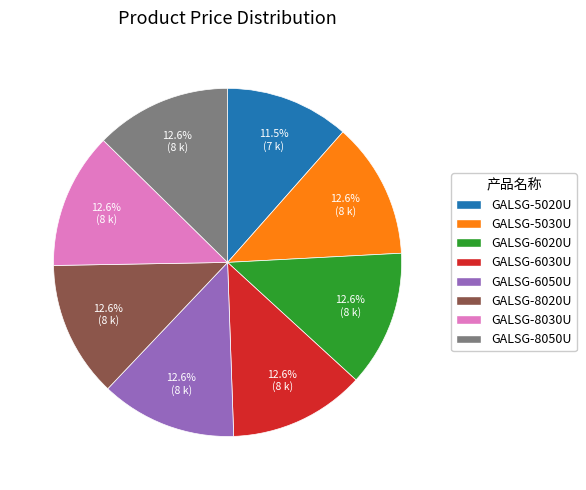

Combined, do GALSG-8020U and GALSG-8050U account for over 50%?

No